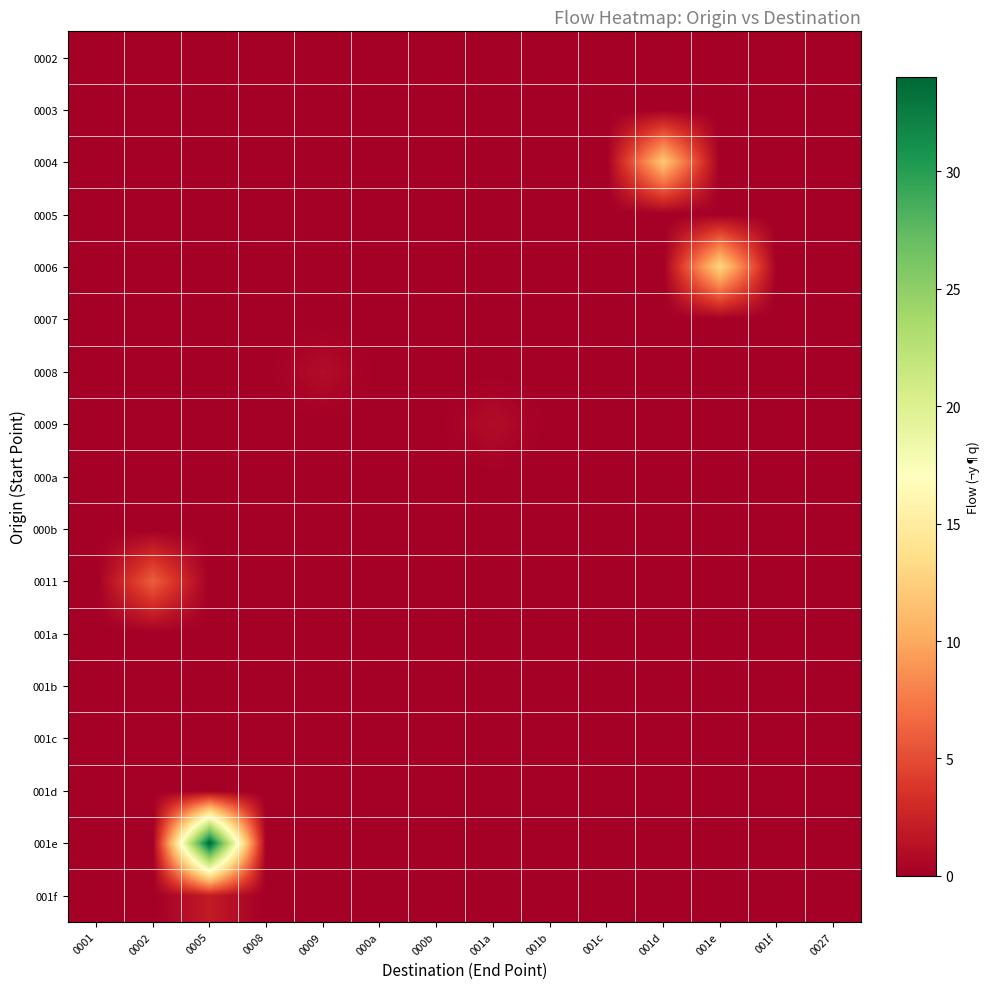

At which category is the sum across all series the highest?

0005